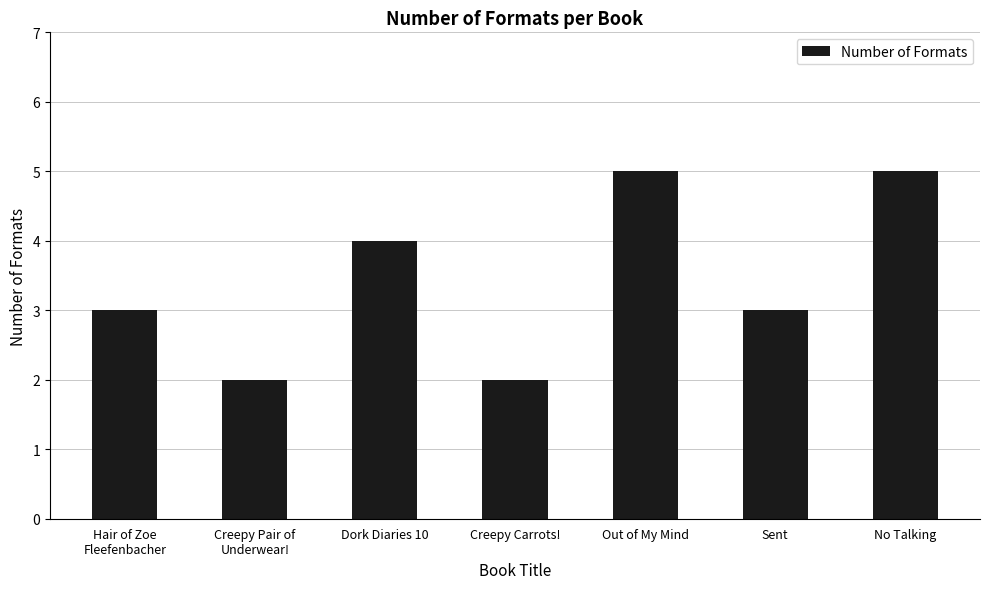

What is the difference between the values at Hair of Zoe
Fleefenbacher and Creepy Carrots!?

1